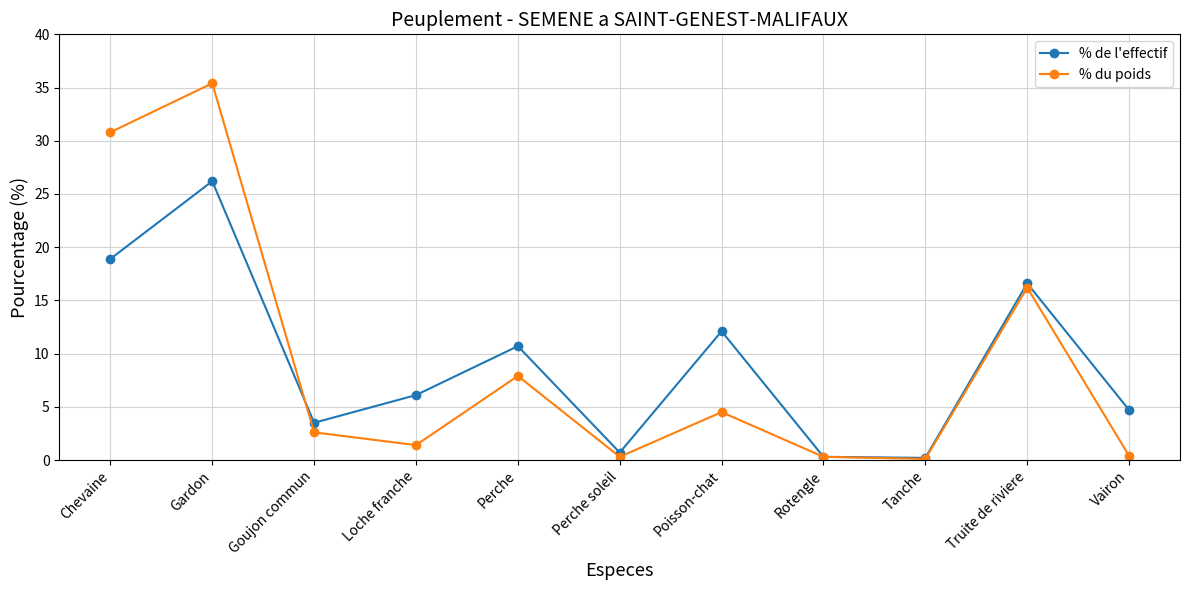

The % du poids series shows 1.4 at Loche franche. True or false?

True